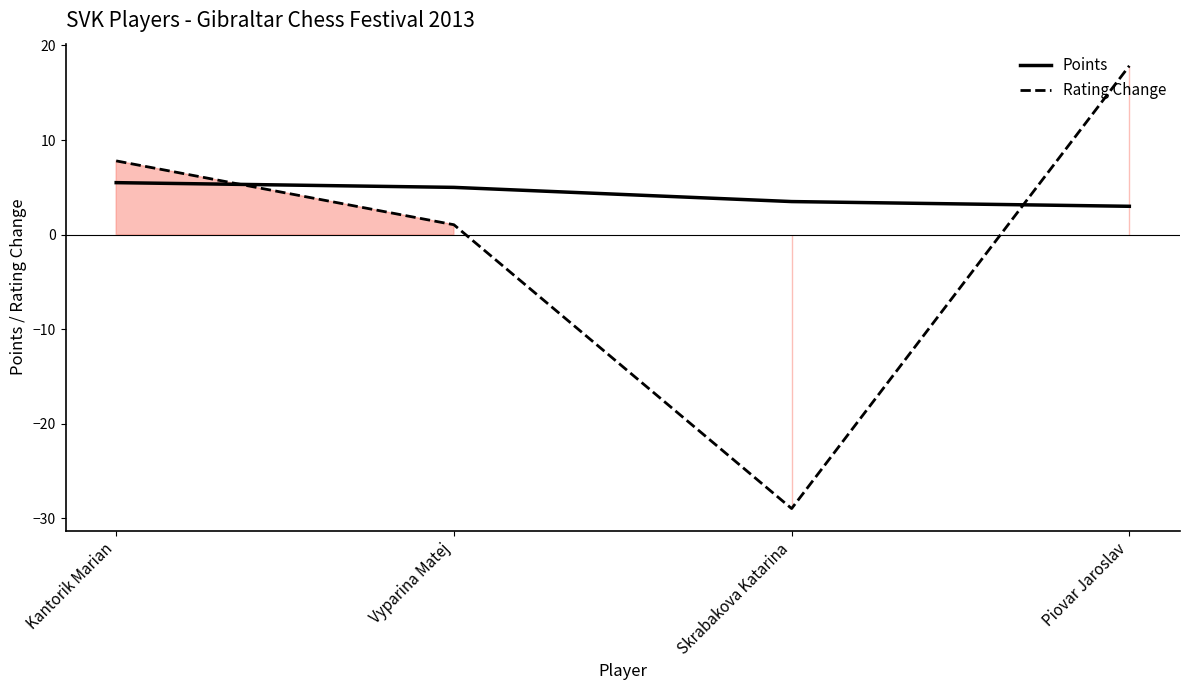

Which has a higher value, Skrabakova Katarina or Vyparina Matej?

Vyparina Matej